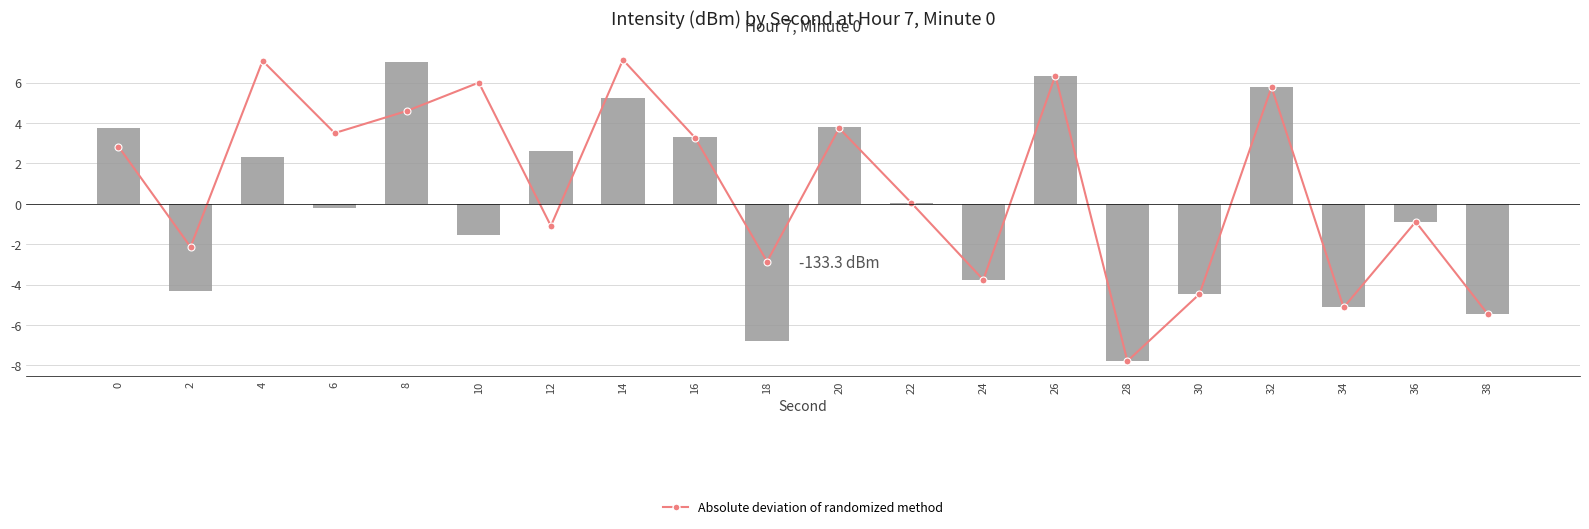

Count the number of data series in this chart.

2